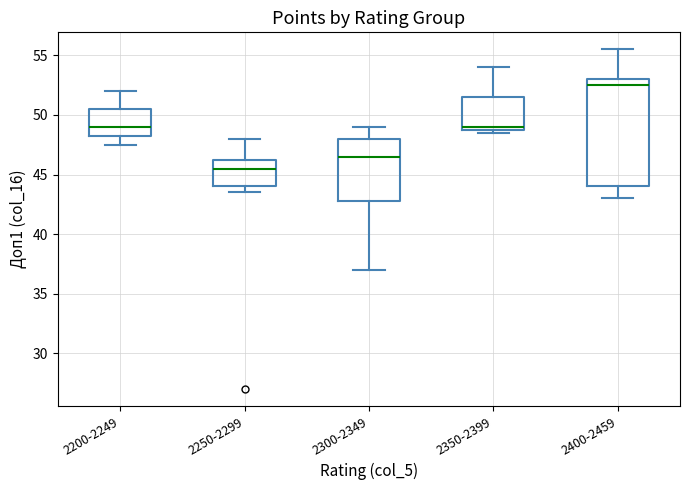

Reading left to right, transcribe this box plot: for each box, give where its median line is, the range the box spans, and where its two whiskers end, as read against the y-axis. The values are not printed on the chart, so give them approximately, as read against the axis.

2200-2249: median 49.0, box 48.5 to 50.5, whiskers 47.5 to 52.0
2250-2299: median 45.5, box 44.0 to 46.5, whiskers 43.5 to 48.0
2300-2349: median 46.5, box 43.0 to 48.0, whiskers 37.0 to 49.0
2350-2399: median 49.0 (just above the box's lower edge), box 49.0 to 51.5, whiskers 48.5 to 54.0
2400-2459: median 52.5, box 44.0 to 53.0, whiskers 43.0 to 55.5